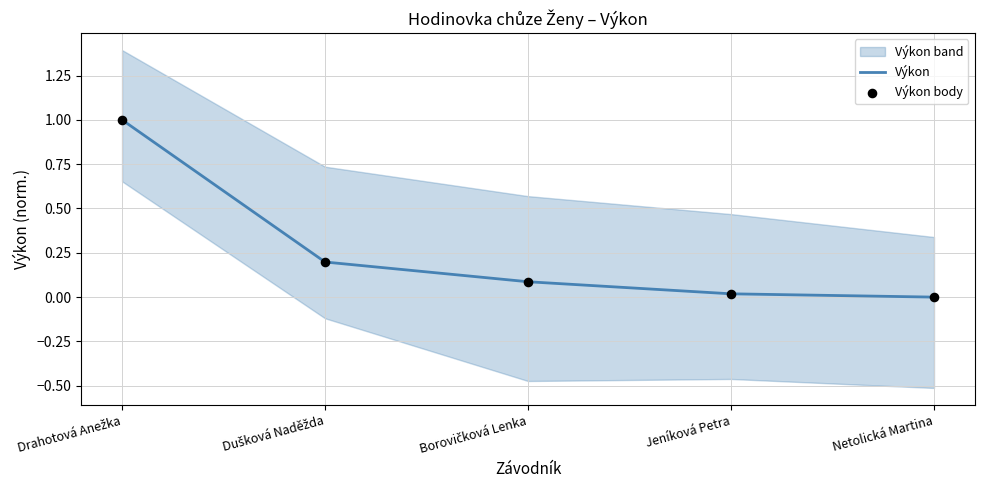

At how many categories does at least one series exceed 0?

4